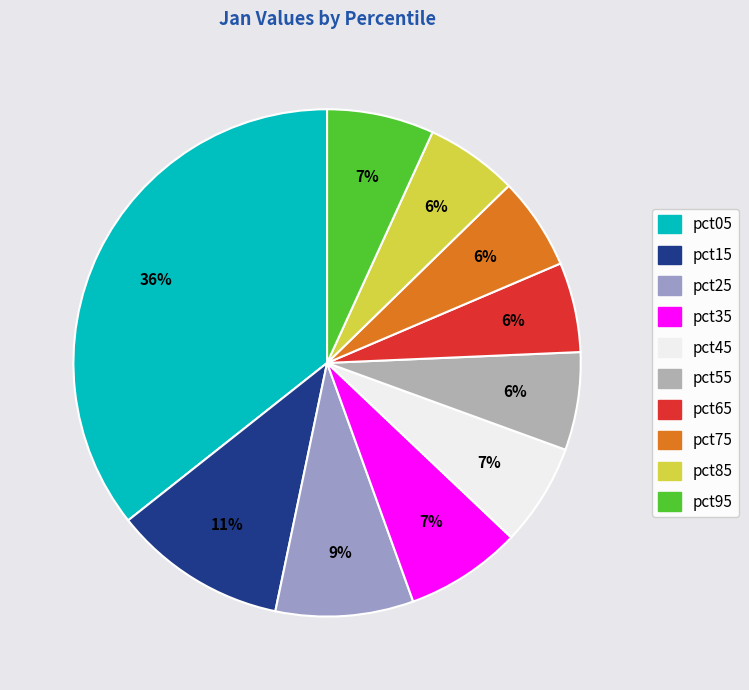

Combined, do pct35 and pct25 account for over 50%?

No